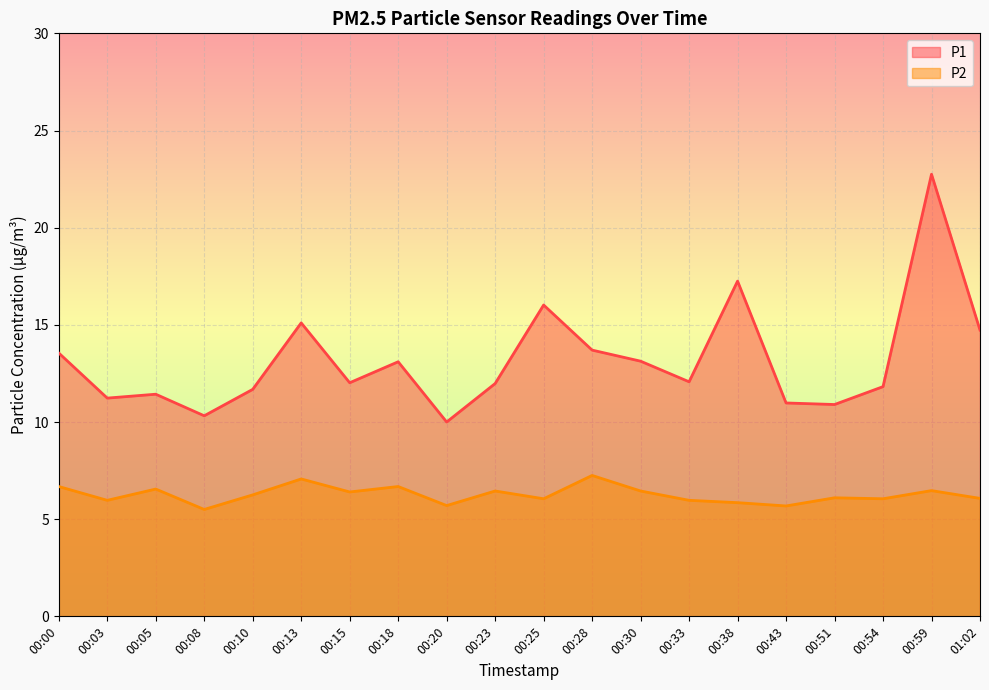

How many lines are shown in the chart?

2